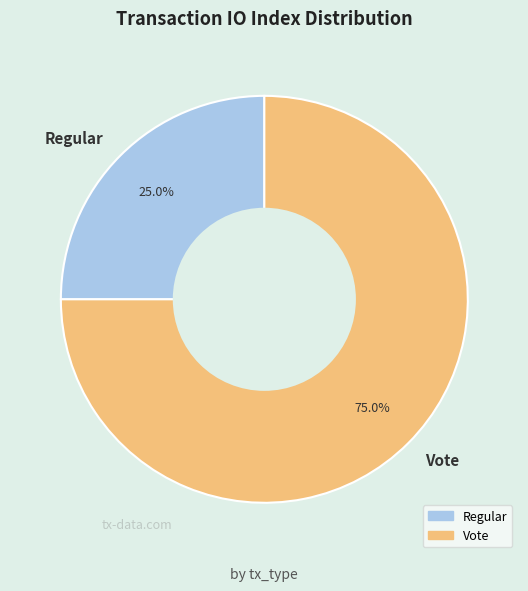

What is the total percentage of Vote and Regular?

100.0%